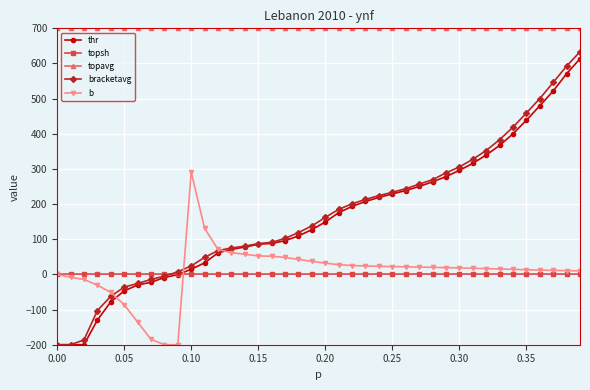

After their last crossing, which series has the higher values: b or topsh?

b